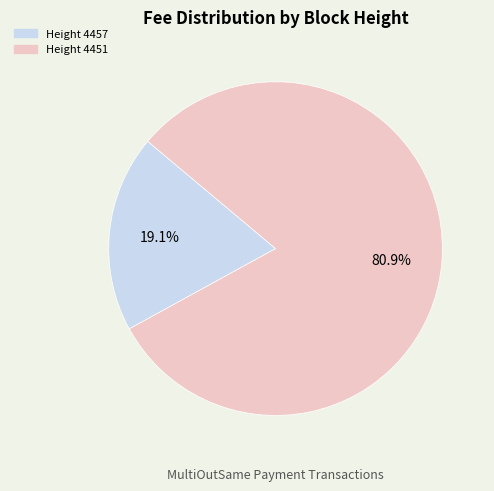

How many segments does this pie chart have?

2